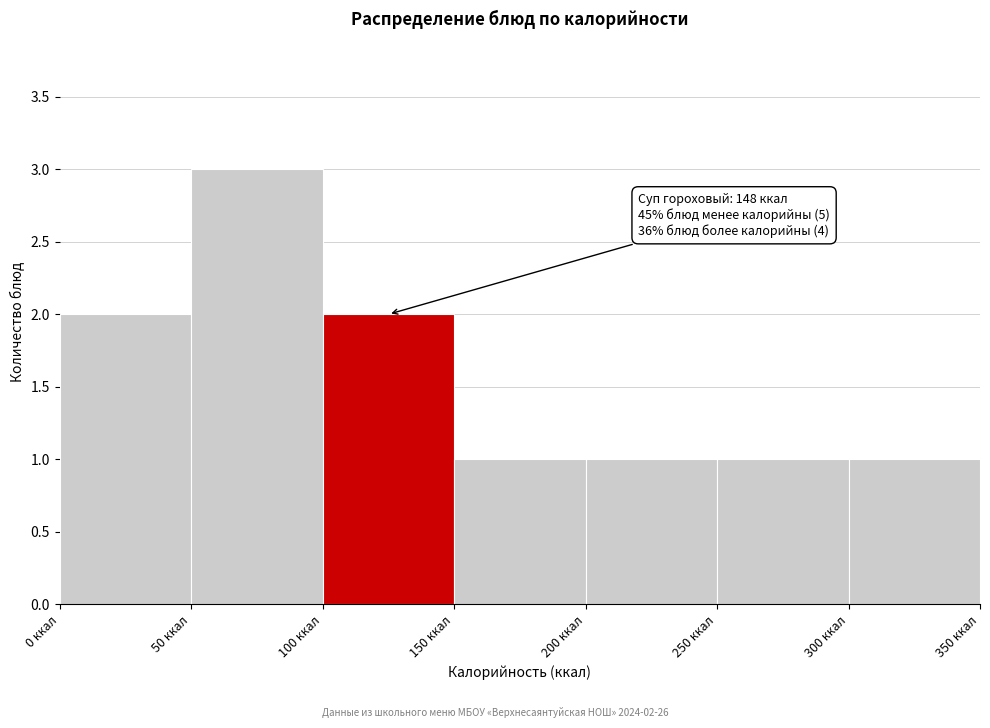

Which range on the x-axis has the tallest bar?

50 to 100